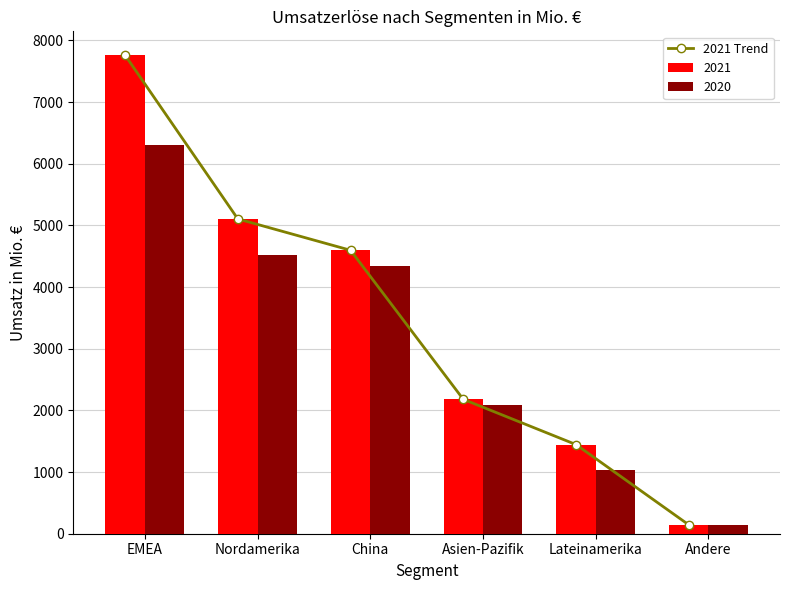

What is the label of the 2nd bar from the left?

Nordamerika